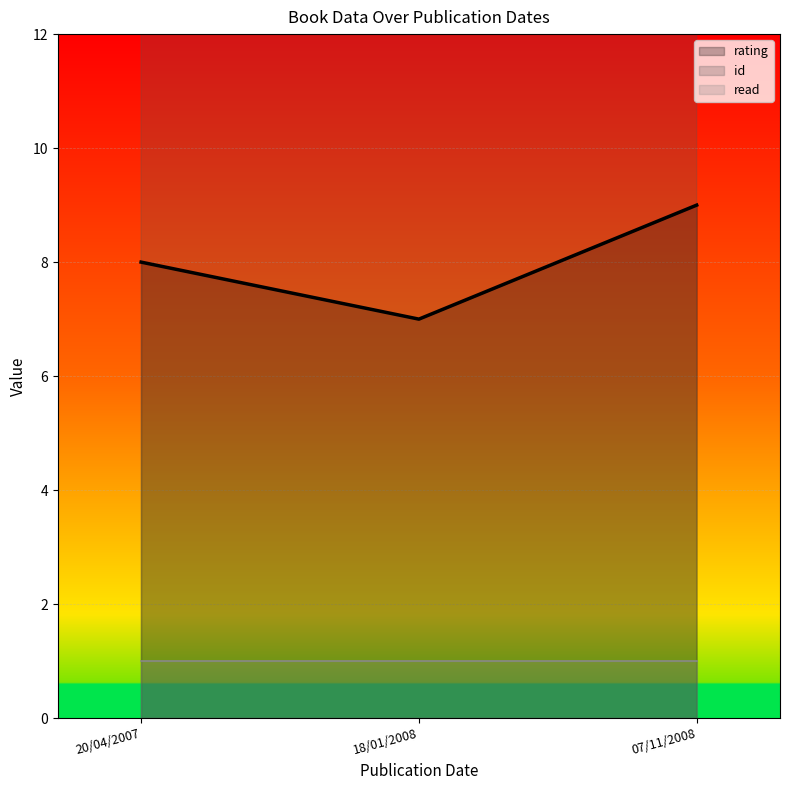

At which category is the sum across all series the highest?

07/11/2008